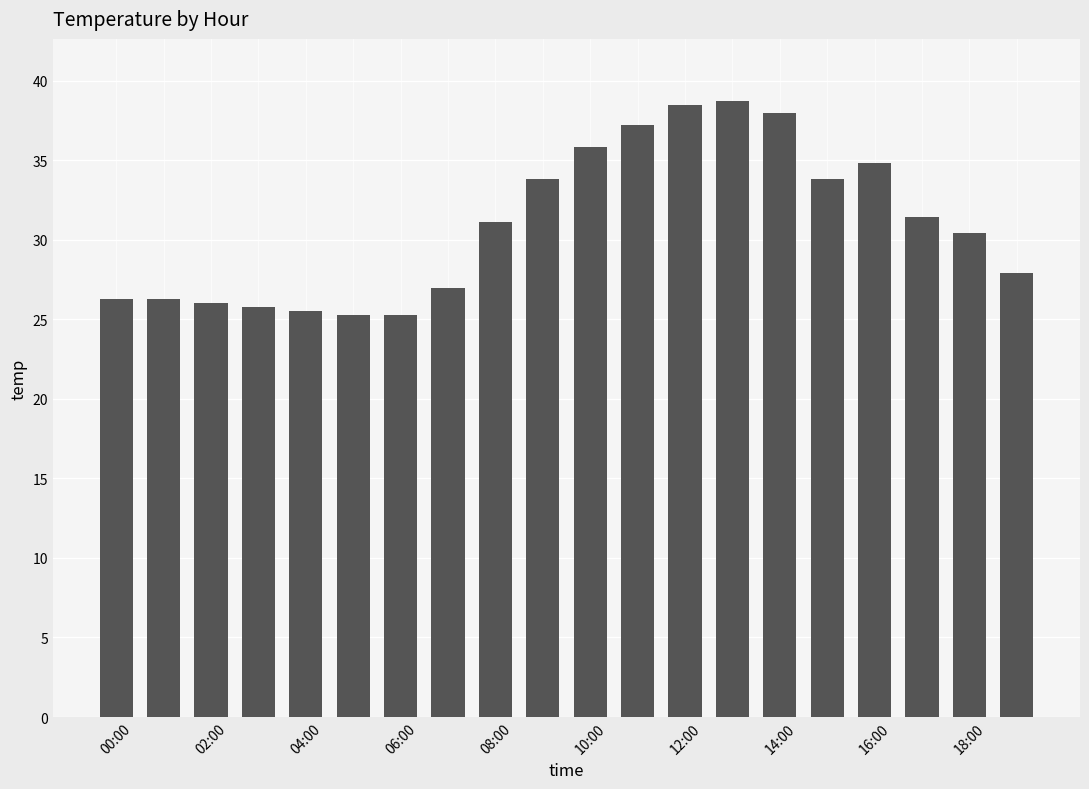

What is the greatest value displayed?

38.8